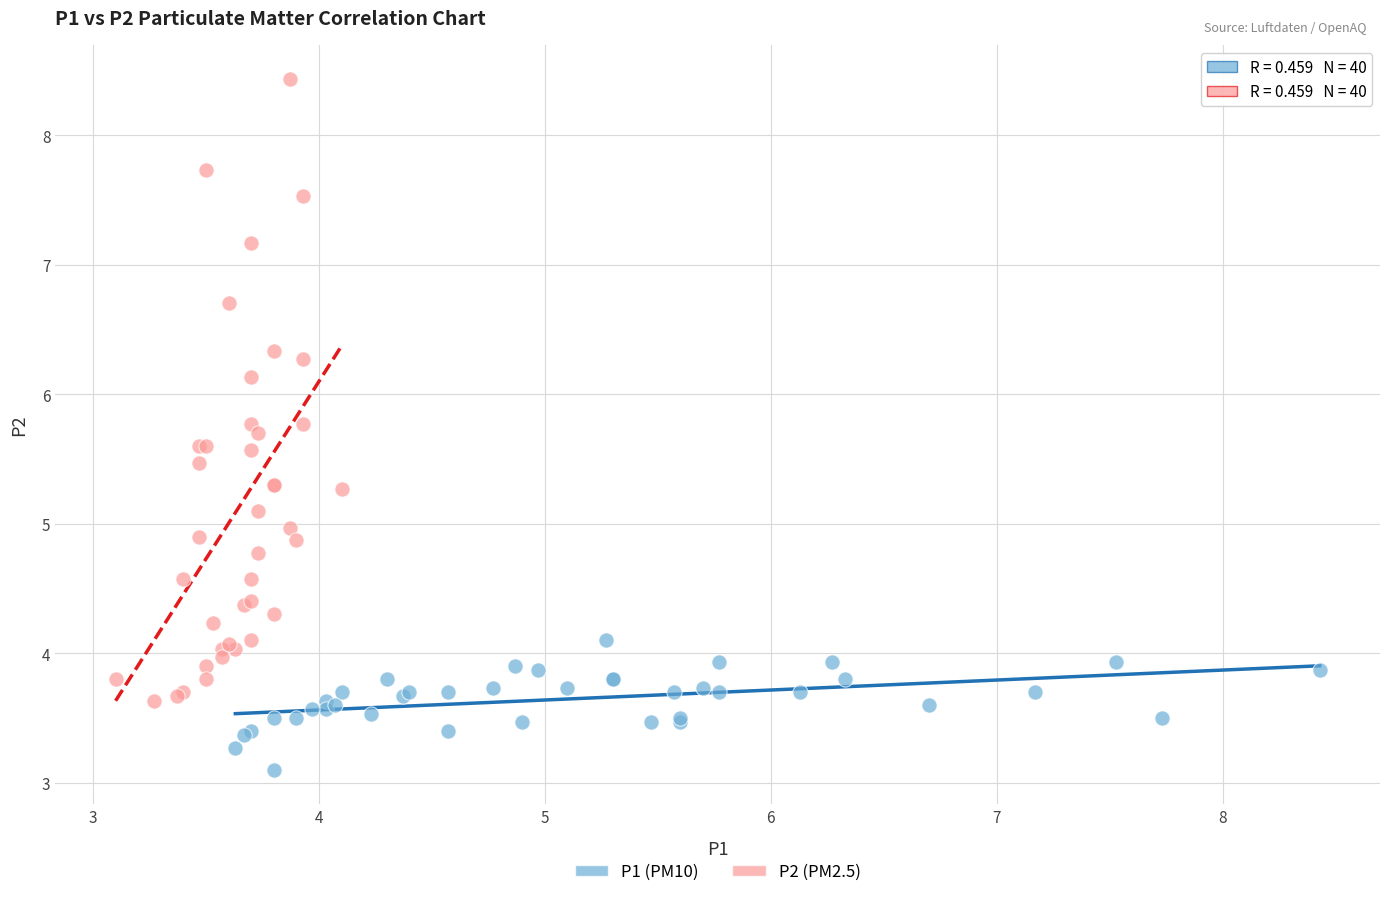

What are all the series names shown in the legend?

P1 (PM10), P2 (PM2.5)